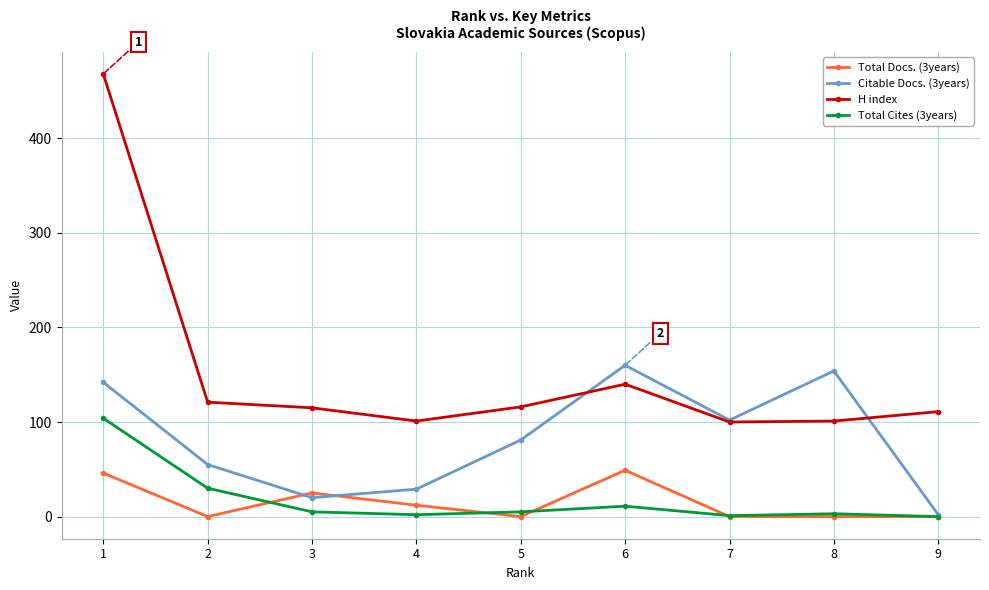

The Citable Docs. (3years) series shows 164 at 7. True or false?

False